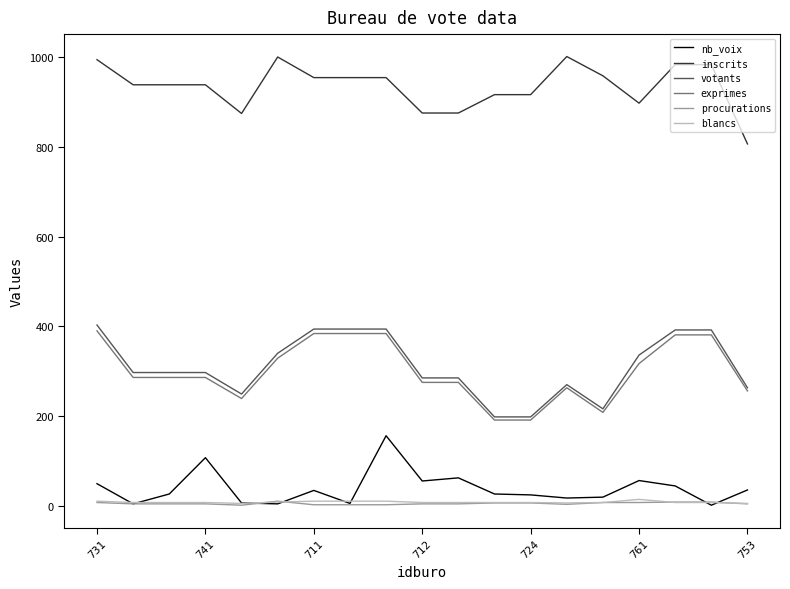

What is the greatest value displayed?

1002